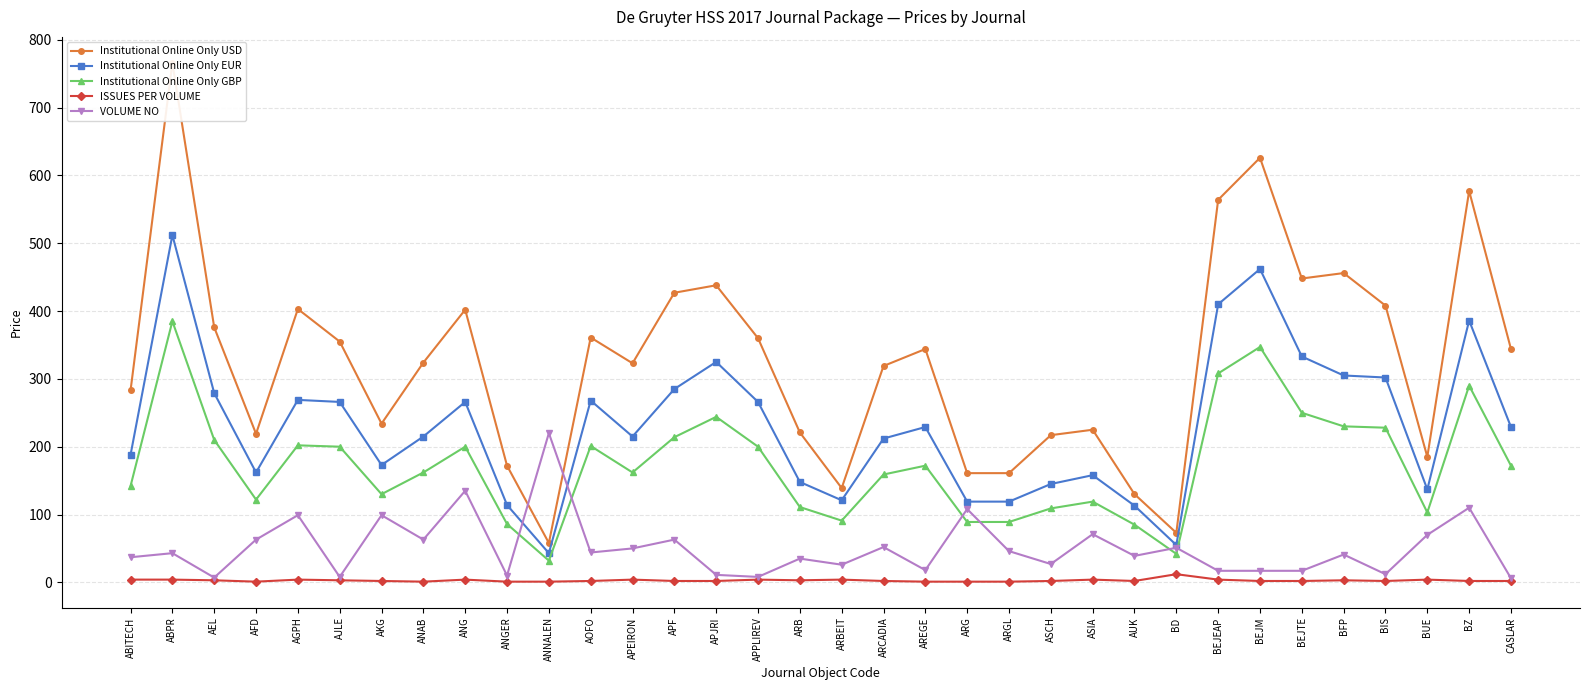

Reading left to right, list all the values displayed in this chart.

Institutional Online Only USD: 283	766	376	219	403	355	234	324	402	172	58	361	323	427	438	360	221	139	319	344	161	161	217	225	130	73	564	626	448	456	408	185	577	344
Institutional Online Only EUR: 188	512	279	162	269	266	173	215	266	114	43	268	215	285	325	266	148	121	212	229	119	119	145	158	113	55	410	462	333	305	302	137	386	229
Institutional Online Only GBP: 142	385	210	122	202	200	130	162	200	86	32	201	162	214	244	200	111	91	159	172	89	89	109	119	85	42	308	347	250	230	228	103	290	172
ISSUES PER VOLUME: 4	4	3	1	4	3	2	1	4	1	1	2	4	2	2	4	3	4	2	1	1	1	2	4	2	12	4	2	2	3	2	4	2	2
VOLUME NO: 37	43	7	63	99	8	99	63	135	10	220	44	50	63	11	8	35	26	52	18	108	46	27	71	39	51	17	17	17	41	12	70	110	6